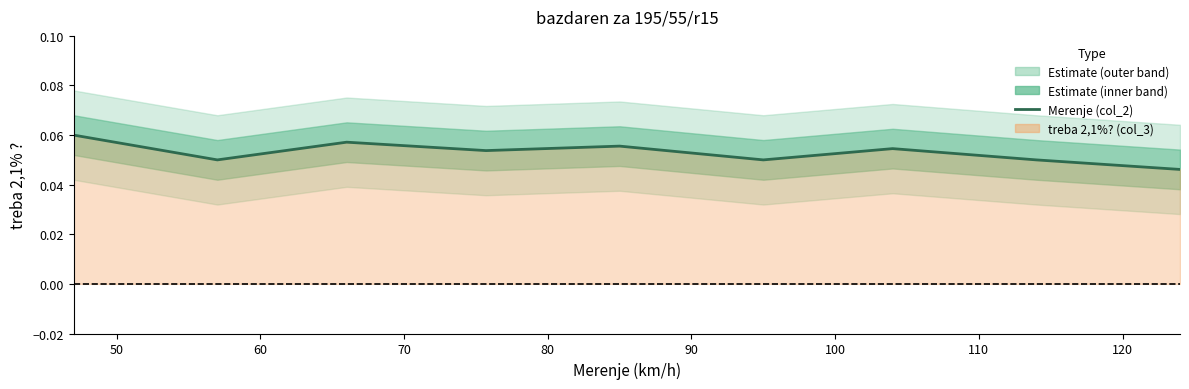

What is the value of the 5th point from the left?

0.1